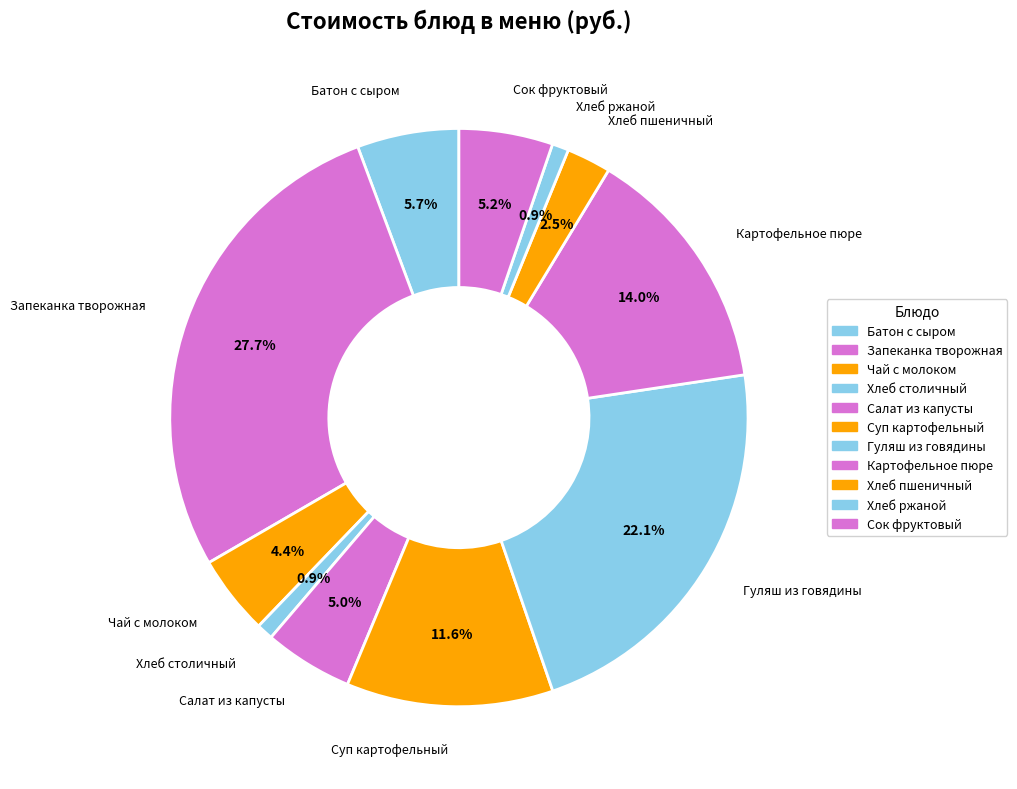

Count the number of slices in the pie.

11